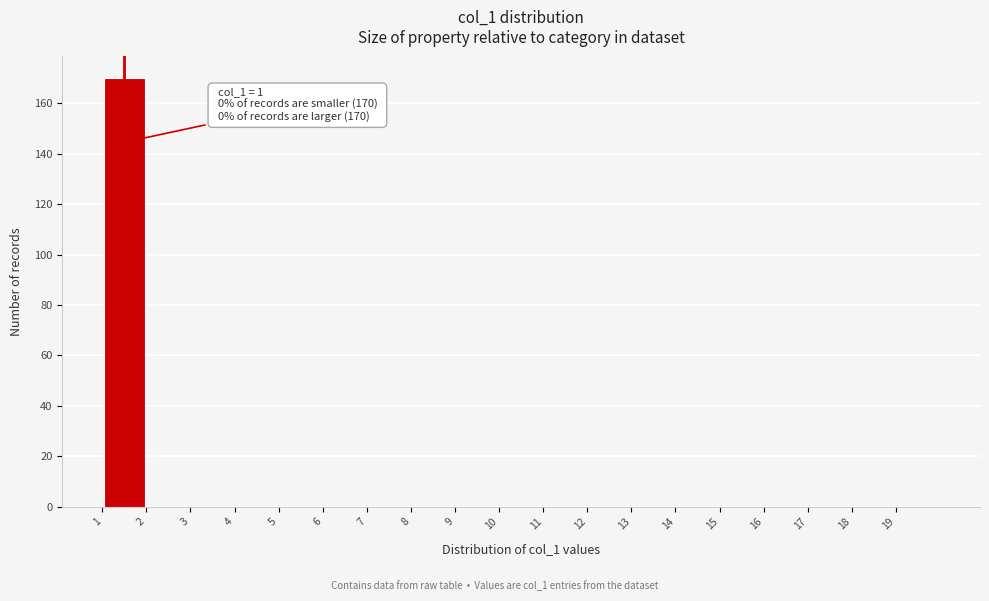

Over which range of the x-axis is the bar tallest?

1 to 2